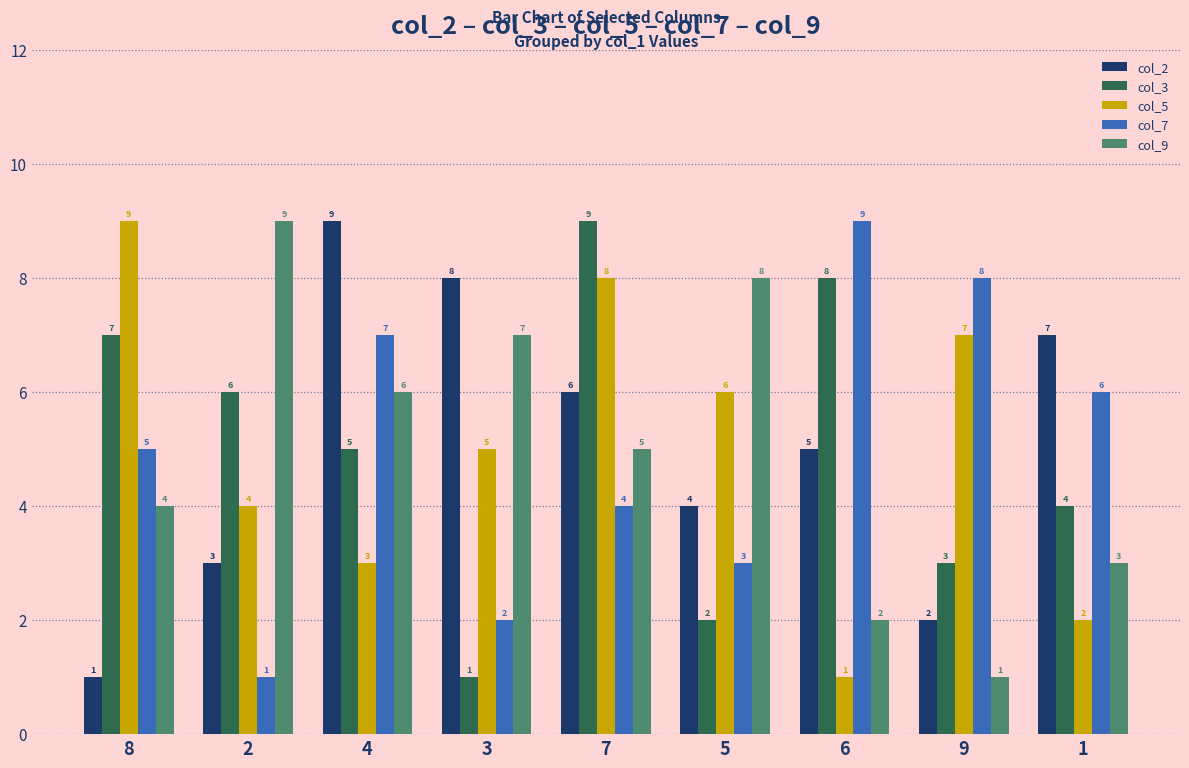

Reading right to left, extract all data points from this chart.

col_2: 7	2	5	4	6	8	9	3	1
col_3: 4	3	8	2	9	1	5	6	7
col_5: 2	7	1	6	8	5	3	4	9
col_7: 6	8	9	3	4	2	7	1	5
col_9: 3	1	2	8	5	7	6	9	4